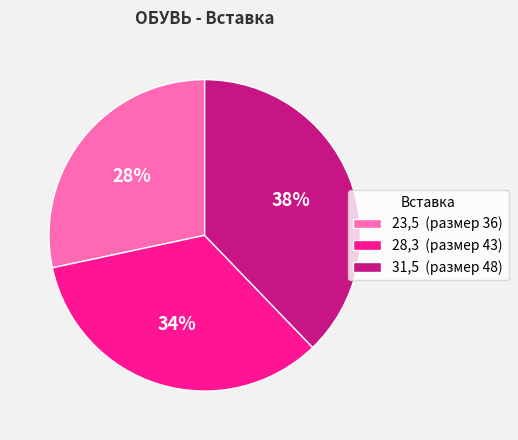

True or false: 28,3 accounts for 23% of the total.

False